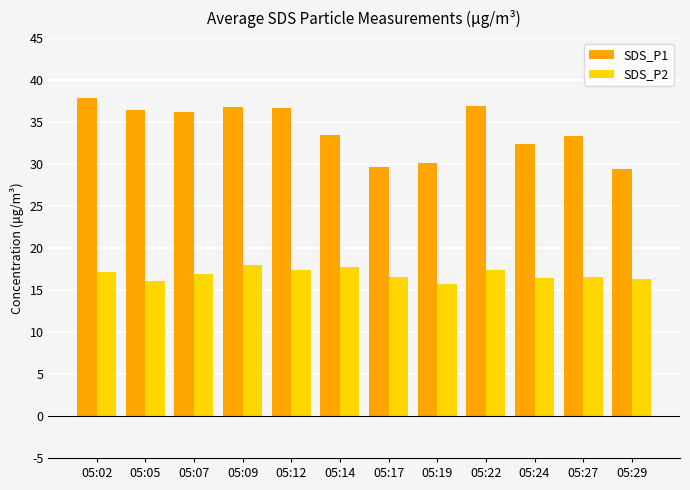

What is the value of the SDS_P2 bar at the 12th from the left?

16.3